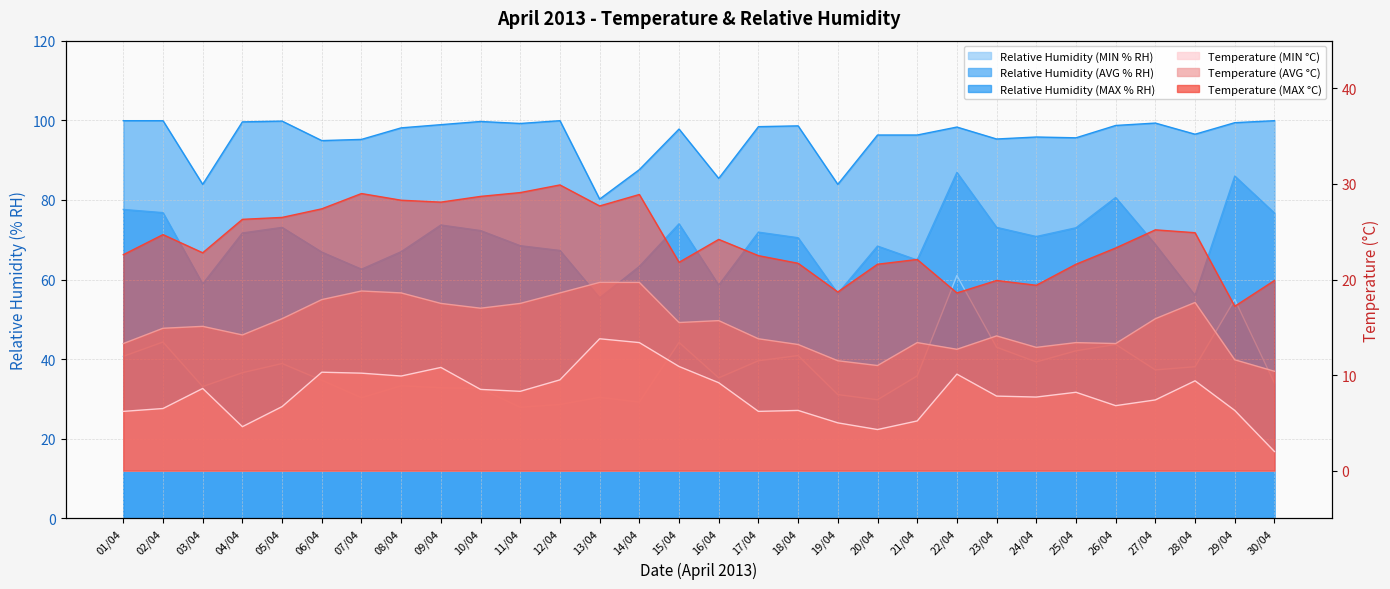

What is the difference between the maximum and minimum values in the Temperature (MIN °C) series?

11.8